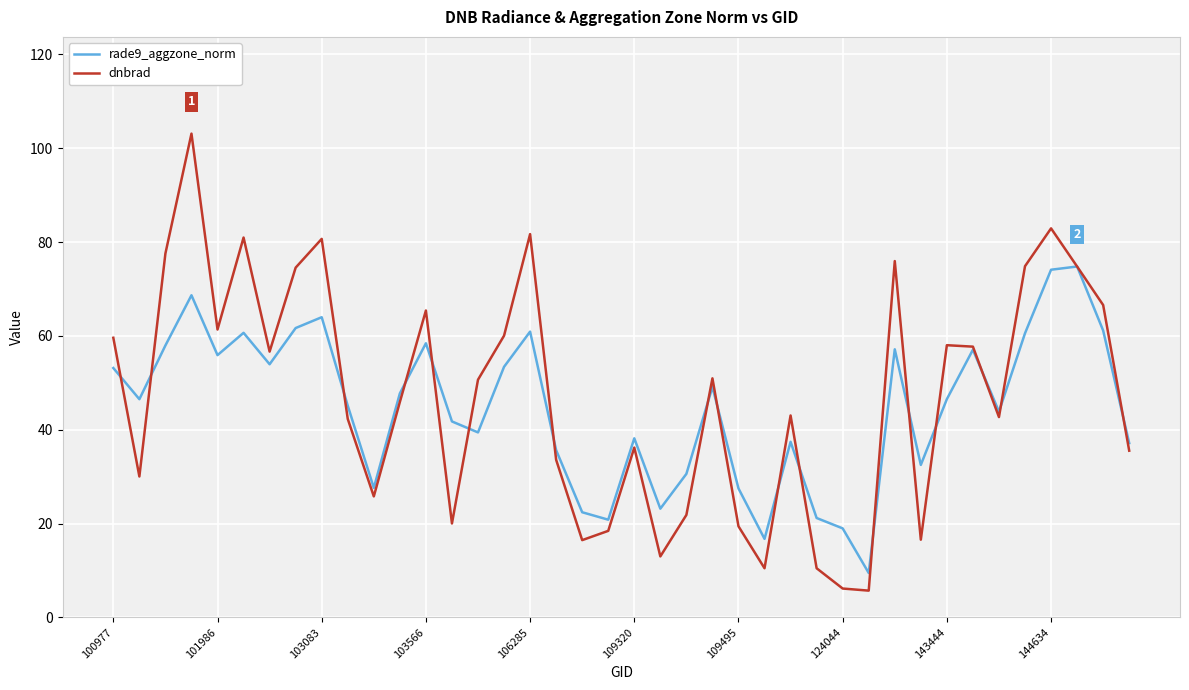

What is the maximum value for rade9_aggzone_norm?

74.8